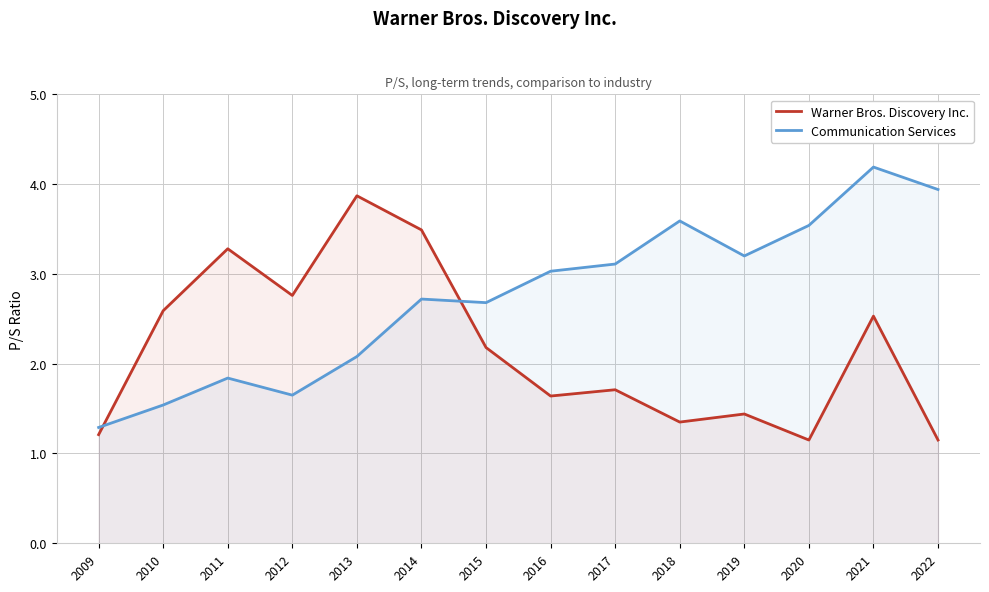

What is the value of the Communication Services point at the 7th from the left?

2.7